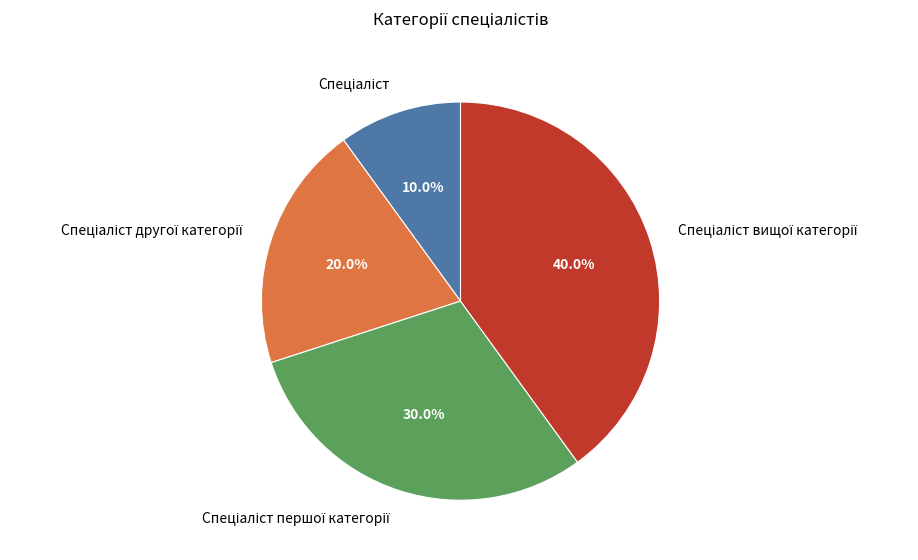

Does any single category account for the majority?

No